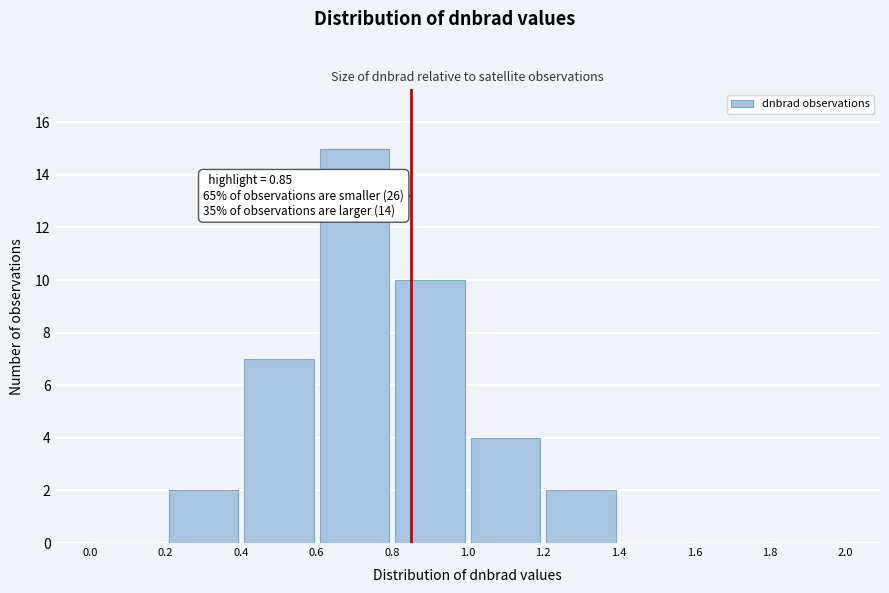

Which range on the x-axis has the tallest bar?

0.6 to 0.8